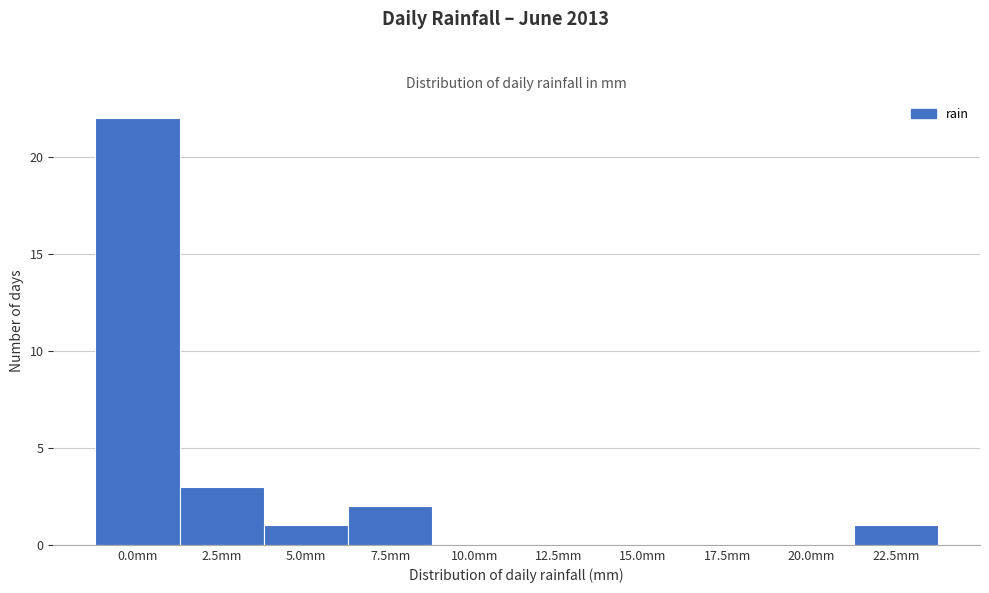

Reading left to right, list all the values displayed in this chart.

0.0mm=22	2.5mm=3	5.0mm=1	7.5mm=2	10.0mm=0	12.5mm=0	15.0mm=0	17.5mm=0	20.0mm=0	22.5mm=1